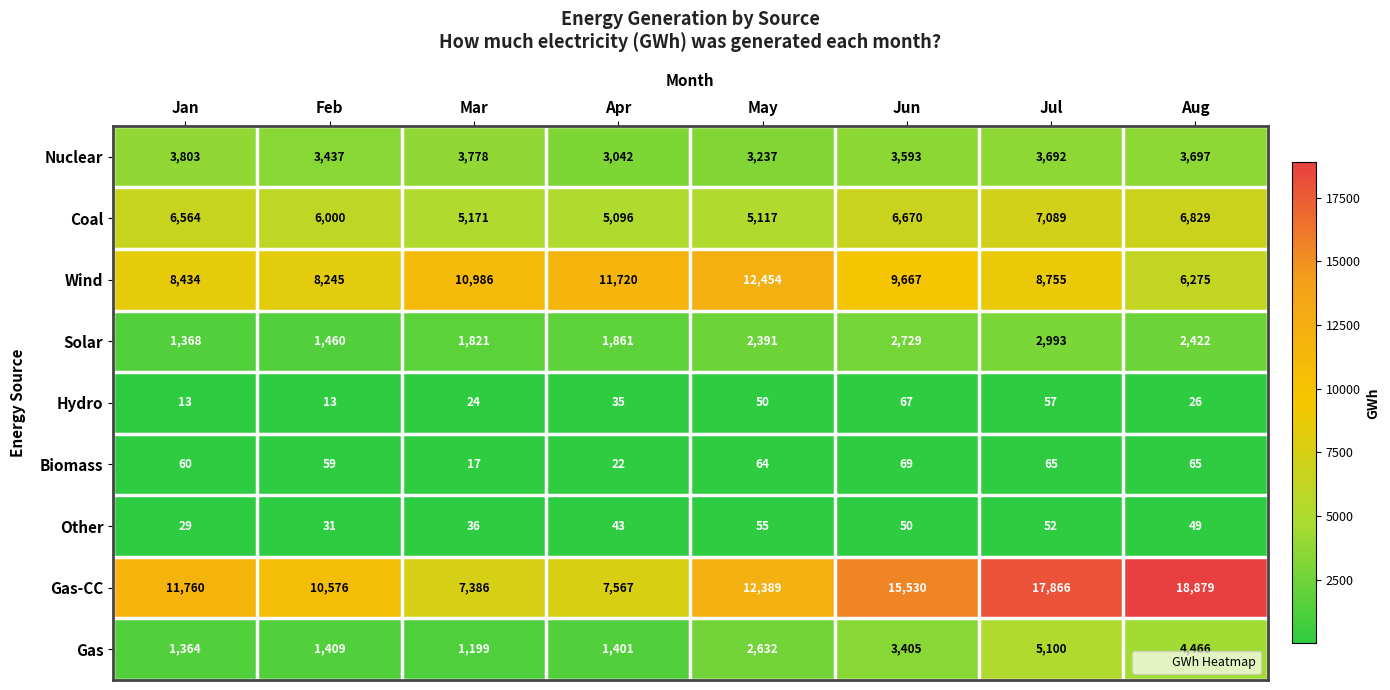

At which category is the sum across all series the highest?

Jul